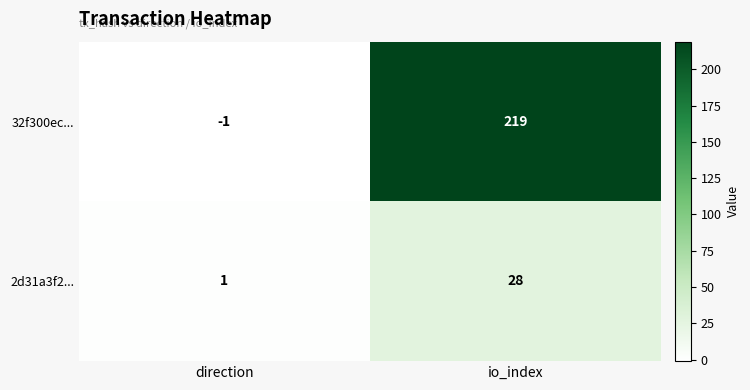

What is the total value across all series at io_index?

247